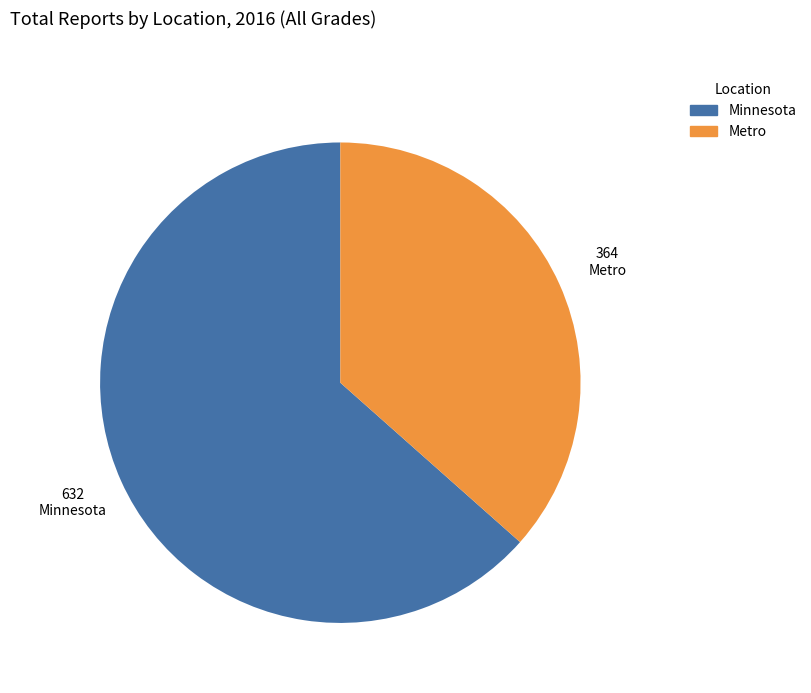

Count the number of slices in the pie.

2